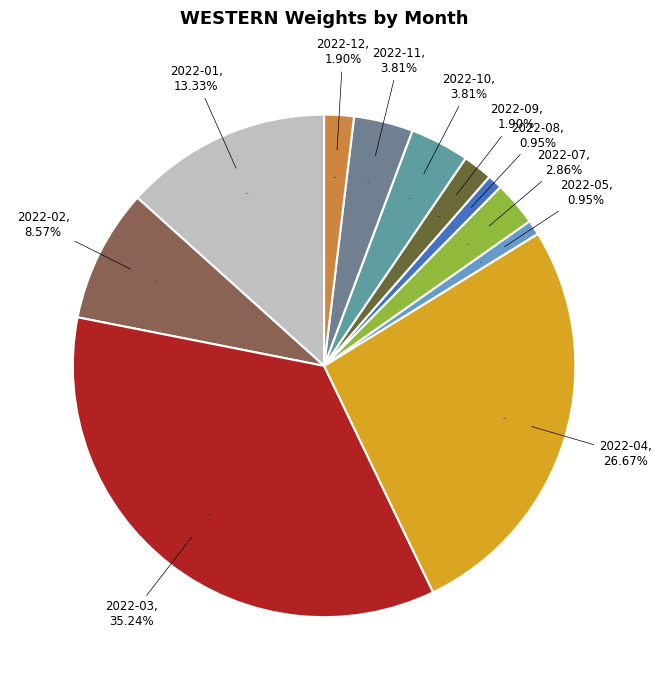

Rank the categories by value from lowest to highest.

2022-05, 2022-08, 2022-09, 2022-12, 2022-07, 2022-10, 2022-11, 2022-02, 2022-01, 2022-04, 2022-03